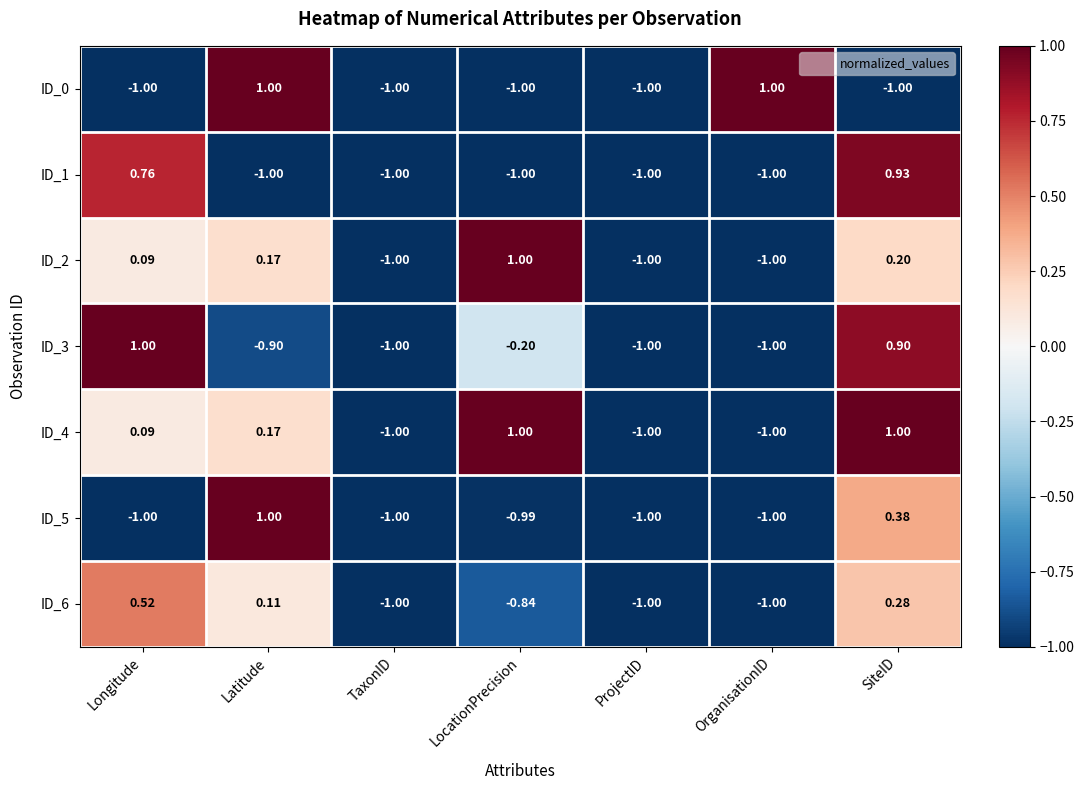

At which label is ID_5 closest to 0?

SiteID